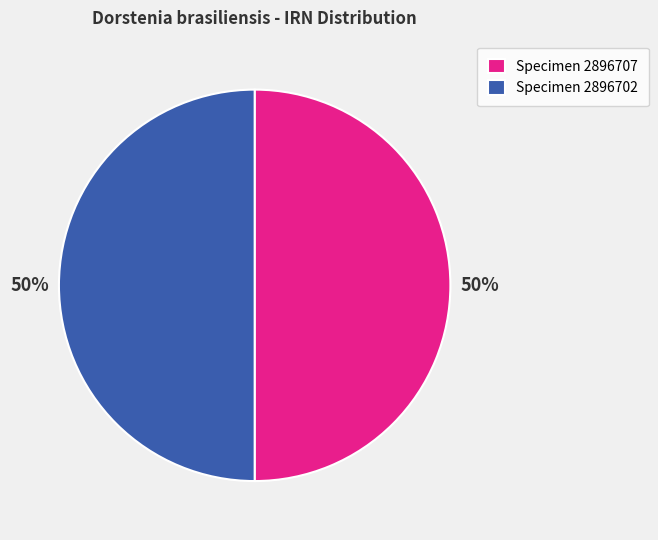

What is the ratio of the value at Specimen 2896707 to the value at Specimen 2896702?

1.0